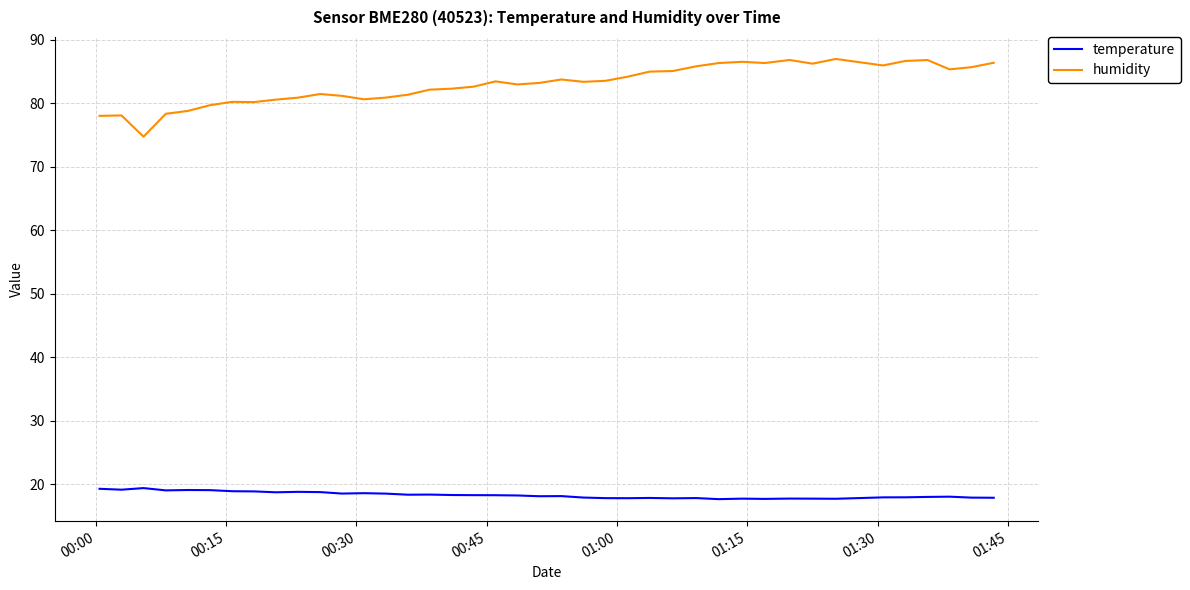

Which series has the largest total across all categories?

humidity